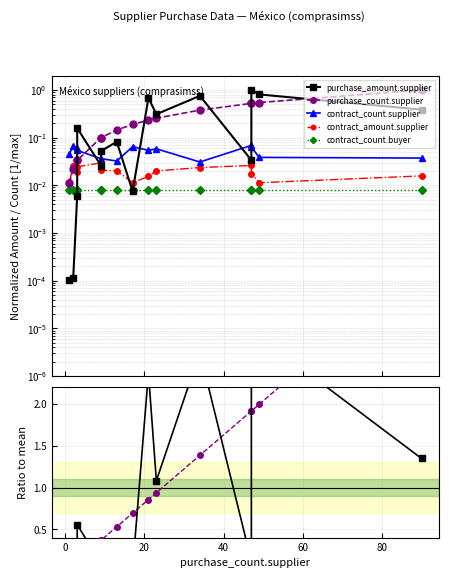

True or false: contract_count.supplier and purchase_amount.supplier intersect in this chart.

True